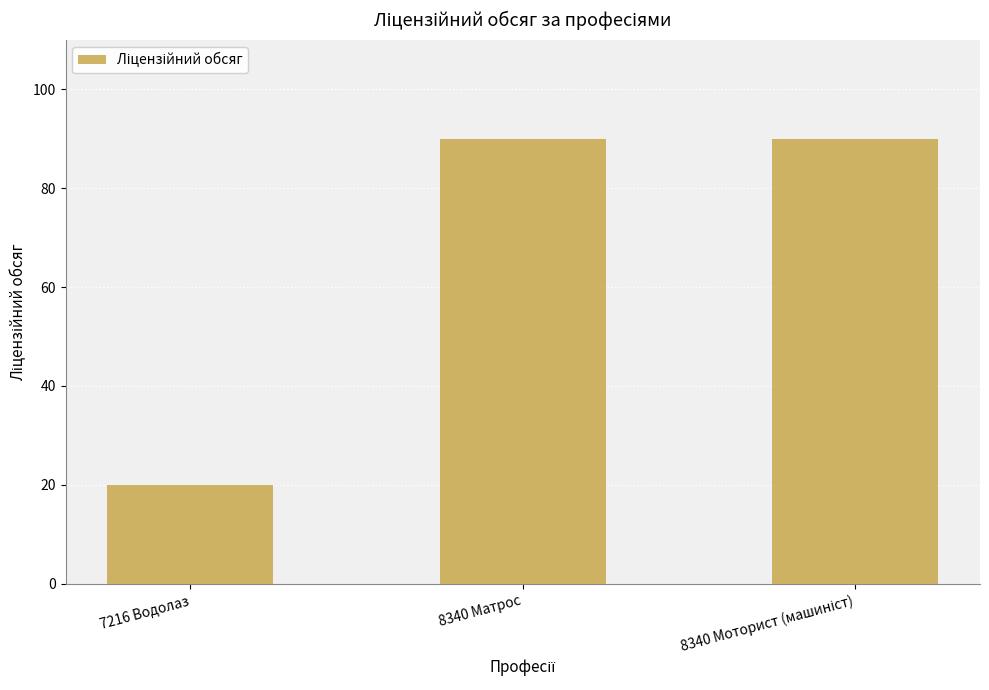

Does the chart contain stacked bars?

No